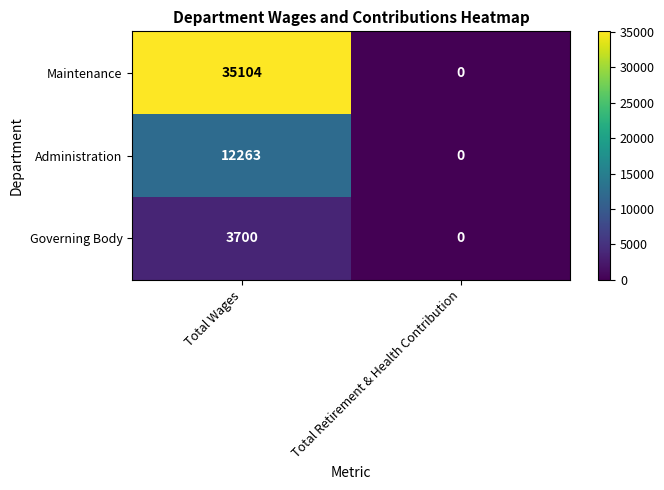

Which label corresponds to the smallest value in the chart?

Total Retirement & Health Contribution